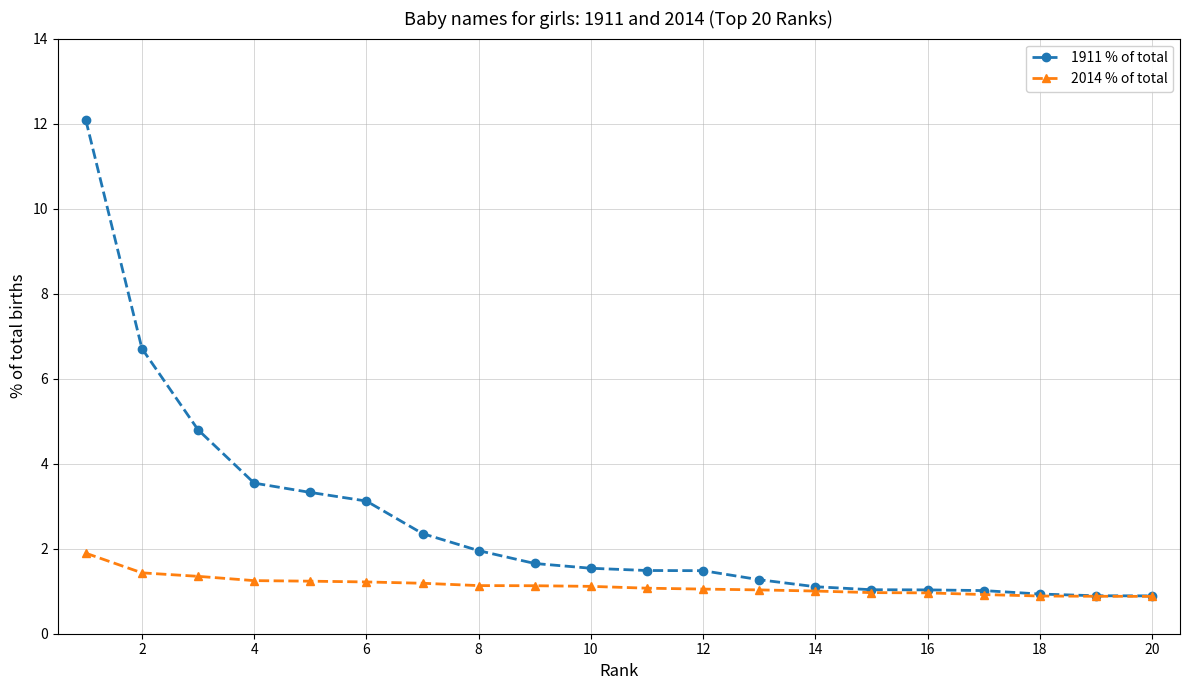

What is the lowest value of the 1911 % of total series?

0.9